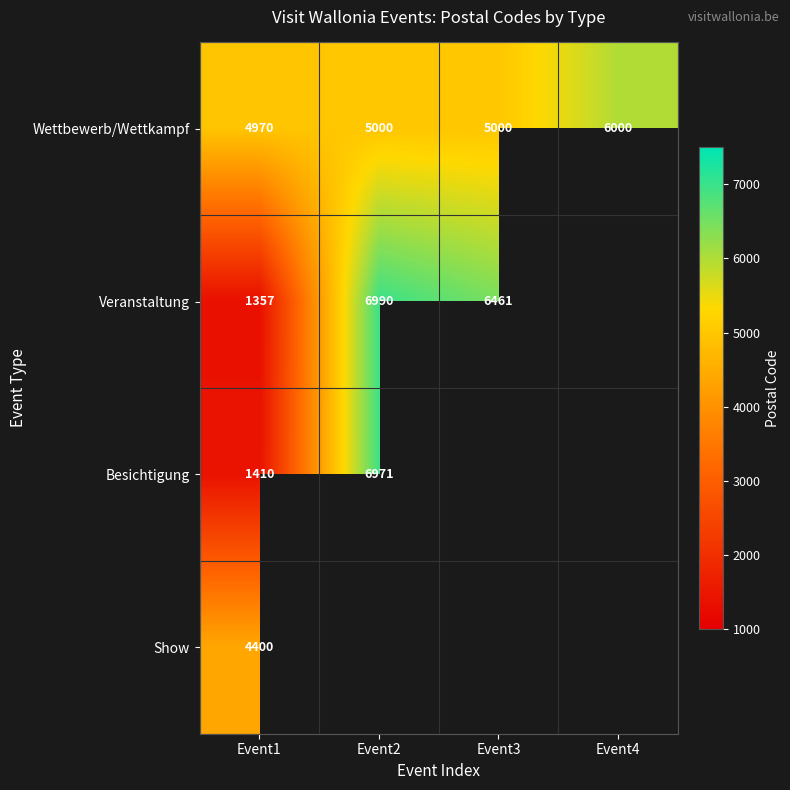

Which category has the highest value in the Wettbewerb/Wettkampf series?

Event4